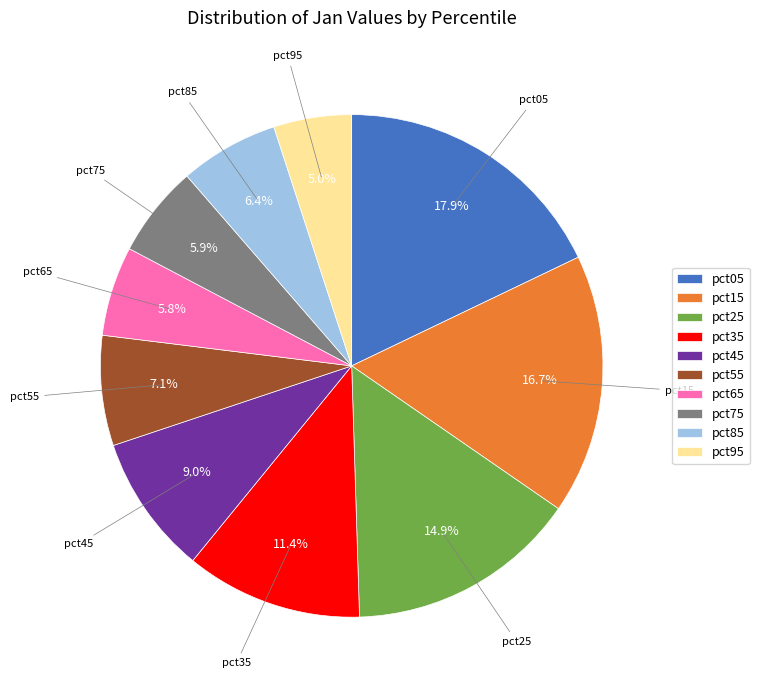

Approximately how many times larger is the value at pct45 compared to pct75?

1.5